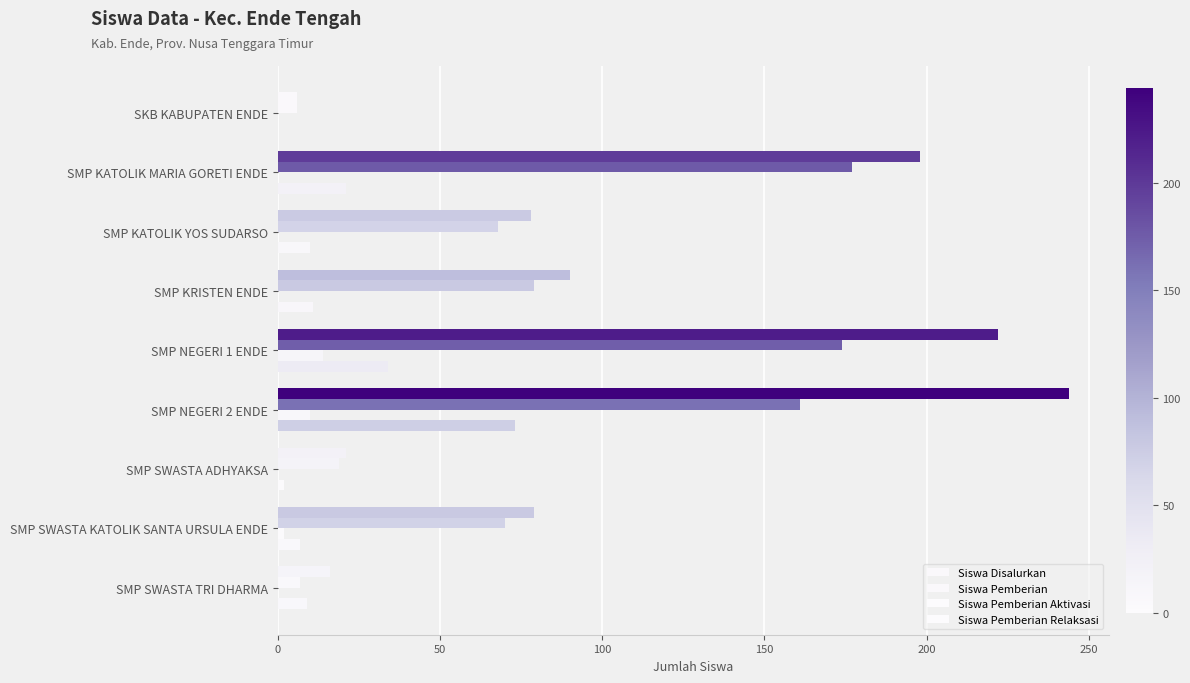

Reading left to right, what are all the values shown in this chart?

Siswa Disalurkan: 6	198	78	90	222	244	21	79	16
Siswa Pemberian: 6	177	68	79	174	161	19	70	7
Siswa Pemberian Aktivasi: 0	0	0	0	14	10	0	2	0
Siswa Pemberian Relaksasi: 0	21	10	11	34	73	2	7	9